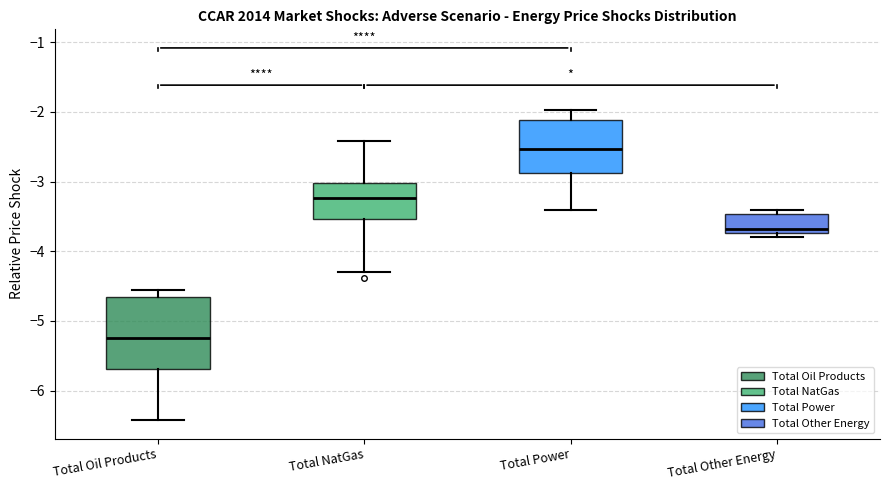

Comparing the boxes themselves (not the whiskers), which one is the tallest?

Total Oil Products